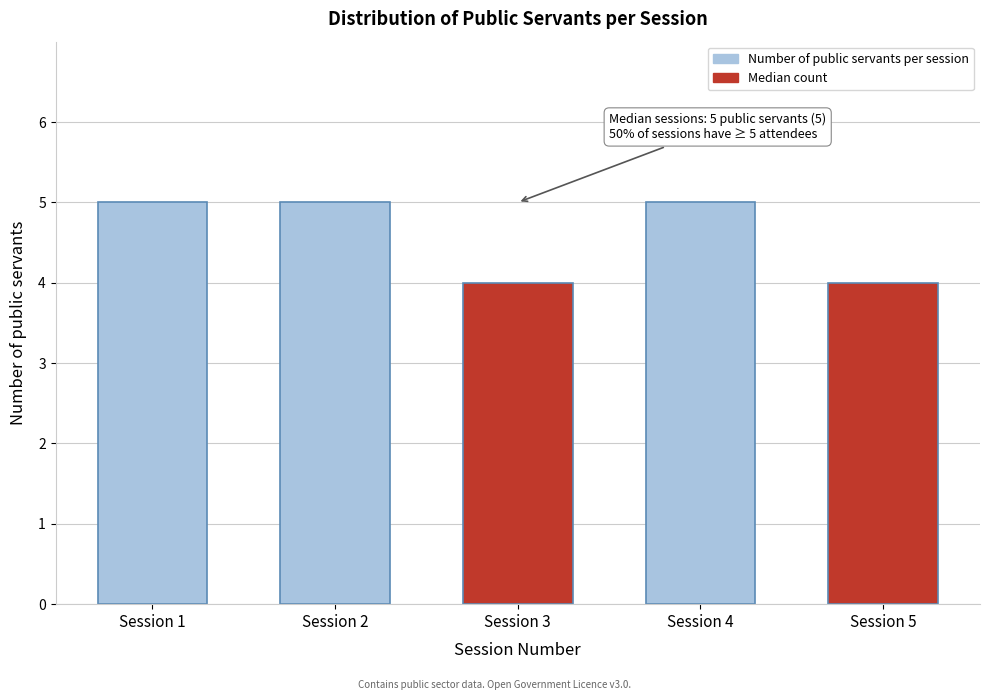

Reading left to right, what are all the values shown in this chart?

5	5	4	5	4